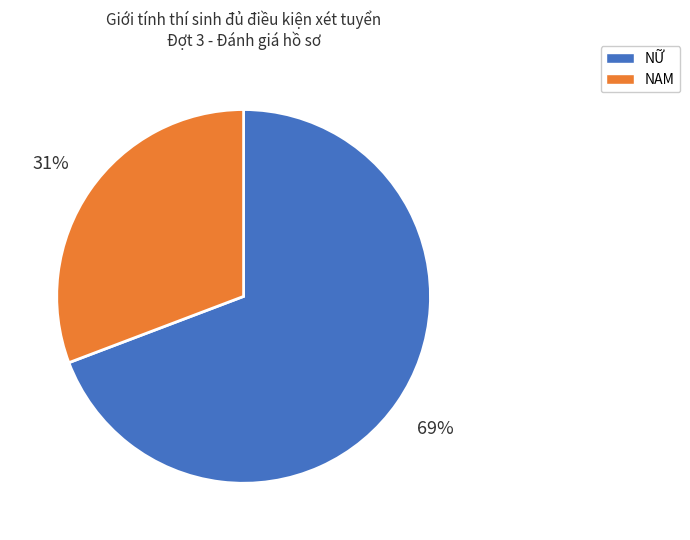

To the nearest percent, what portion does NAM represent?

31%